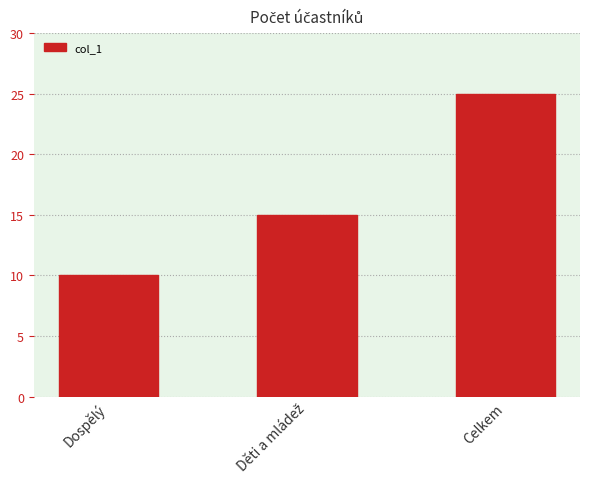

Count the values in the range 10 to 25.

3